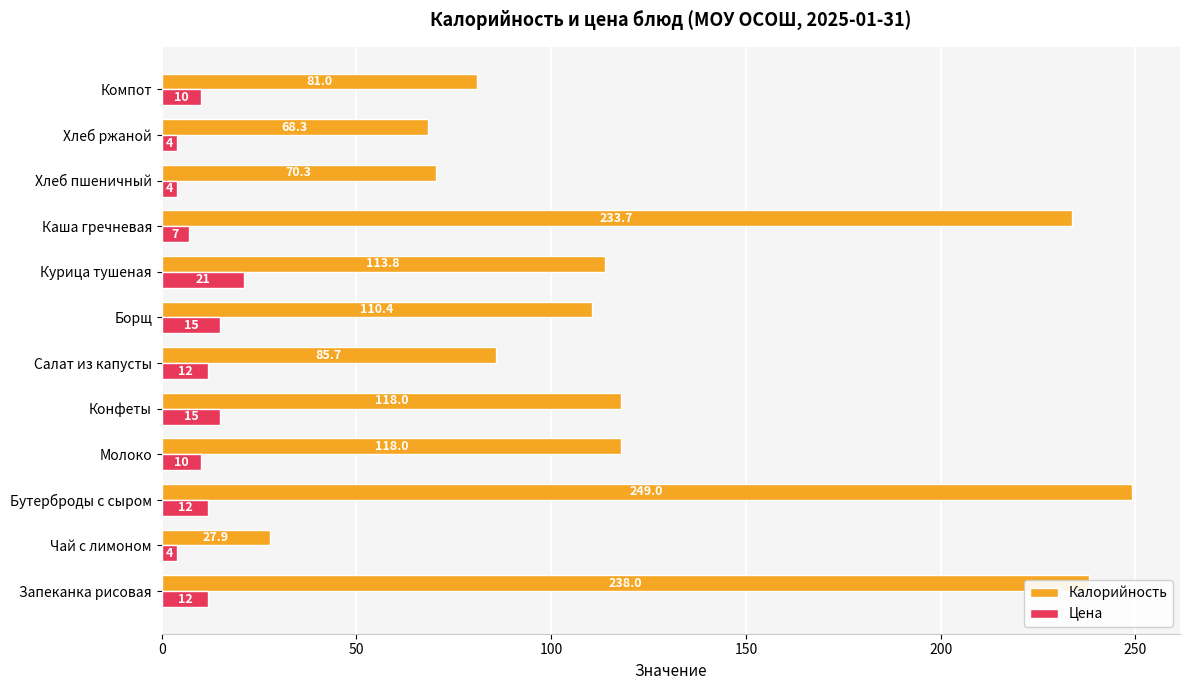

Which series changed the most between Чай с лимоном and Молоко?

Калорийность